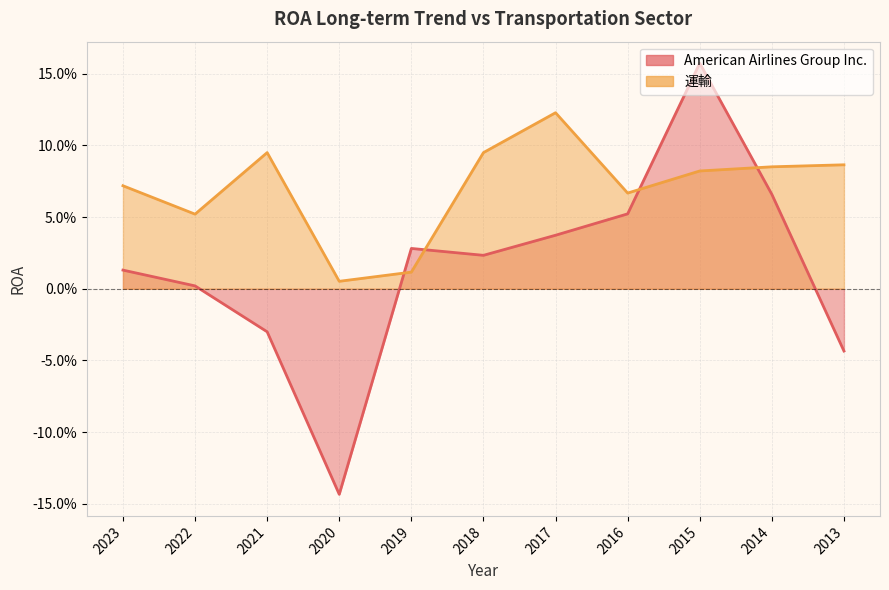

What is the highest value of the 運輸 series?

0.1